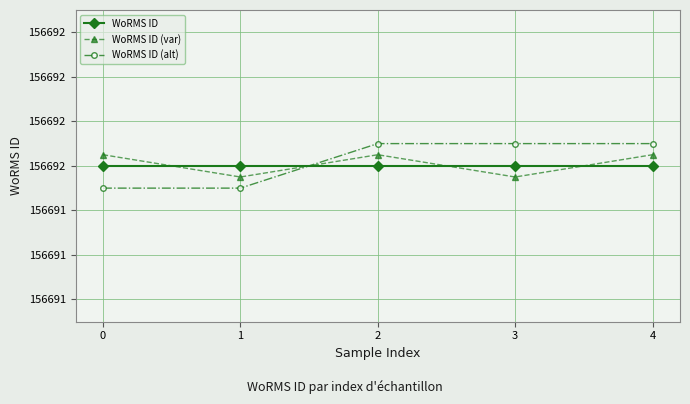

Is this an area chart (filled region under the line)?

No